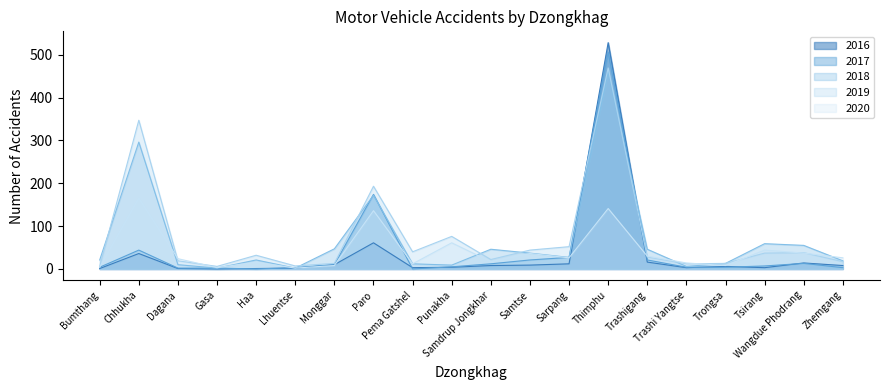

Between Thimphu and Paro, which is larger?

Thimphu